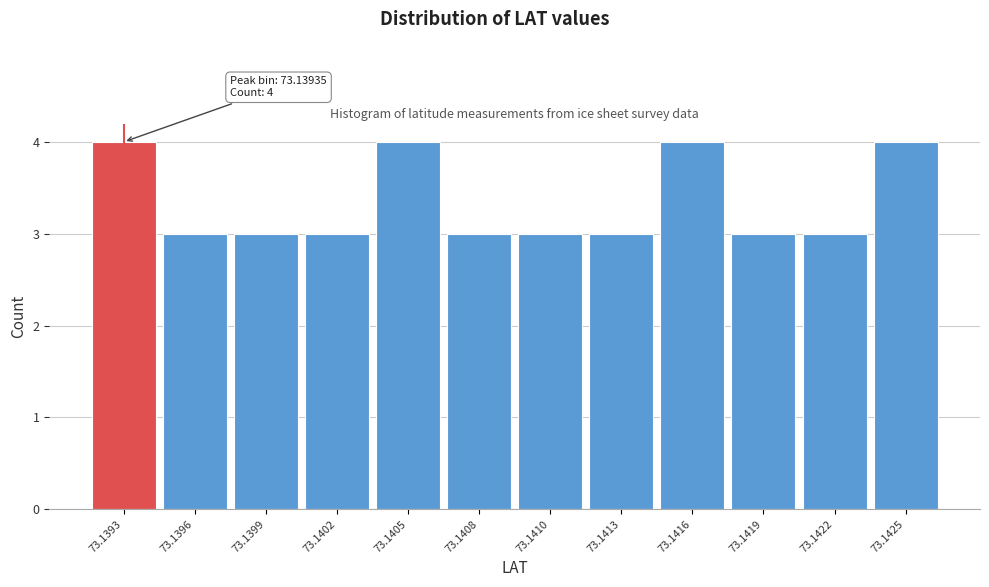

Reading left to right, extract all data points from this chart.

73.1393=4	73.1396=3	73.1399=3	73.1402=3	73.1405=4	73.1408=3	73.1410=3	73.1413=3	73.1416=4	73.1419=3	73.1422=3	73.1425=4